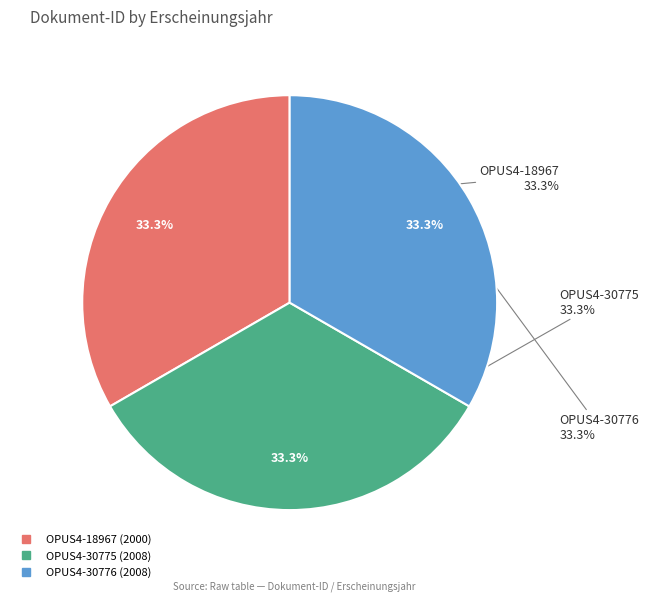

Rank the categories by value from lowest to highest.

OPUS4-18967 (2000), OPUS4-30775 (2008), OPUS4-30776 (2008)